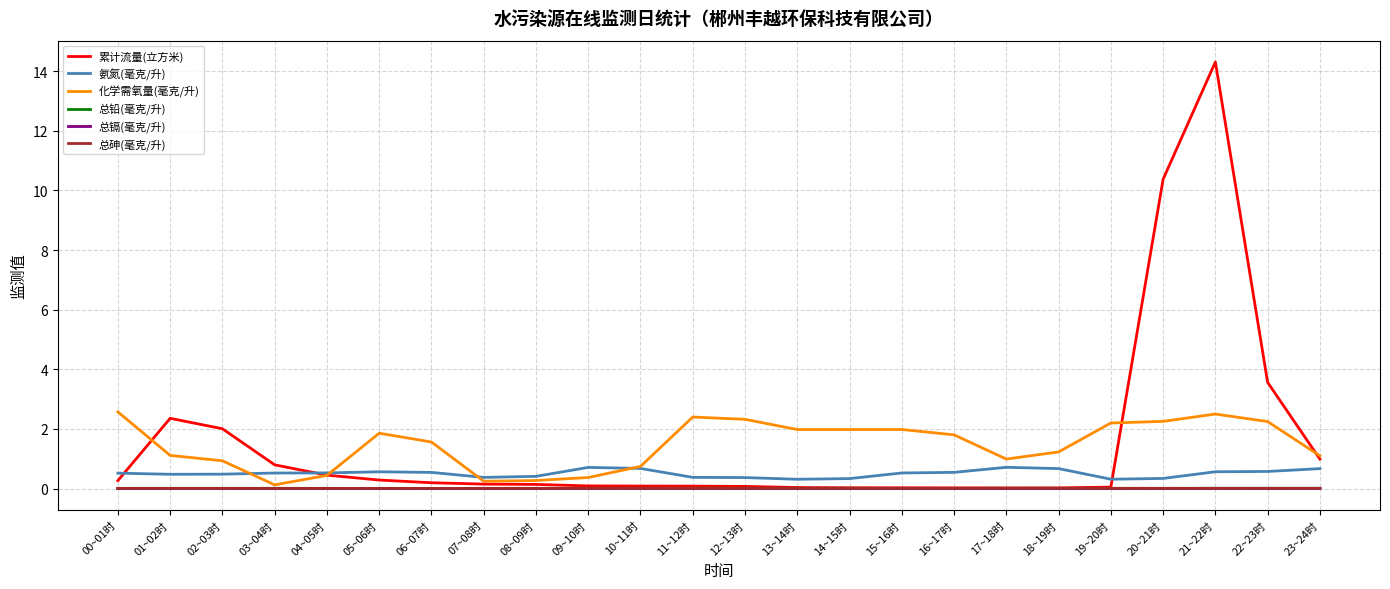

Which series has the largest range (max minus min)?

累计流量(立方米)